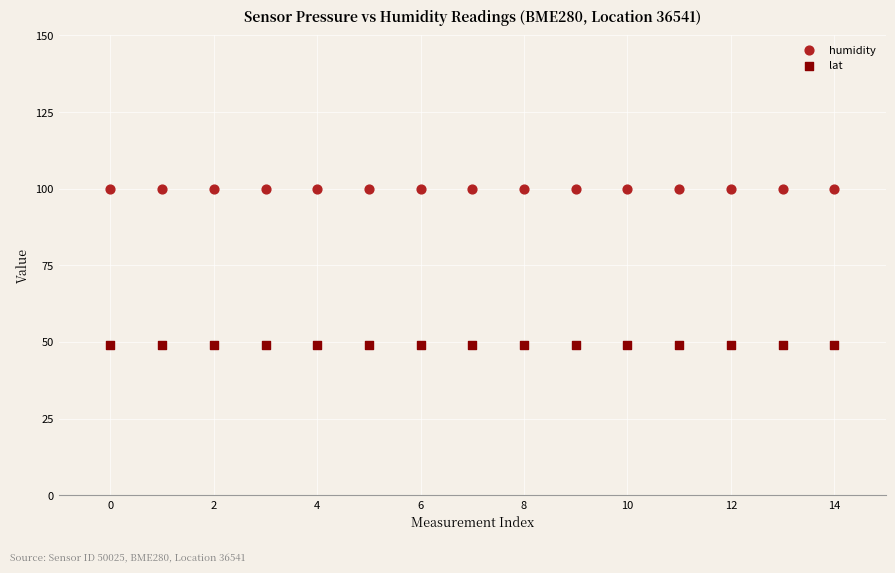

Which series reaches the minimum Y coordinate?

lat